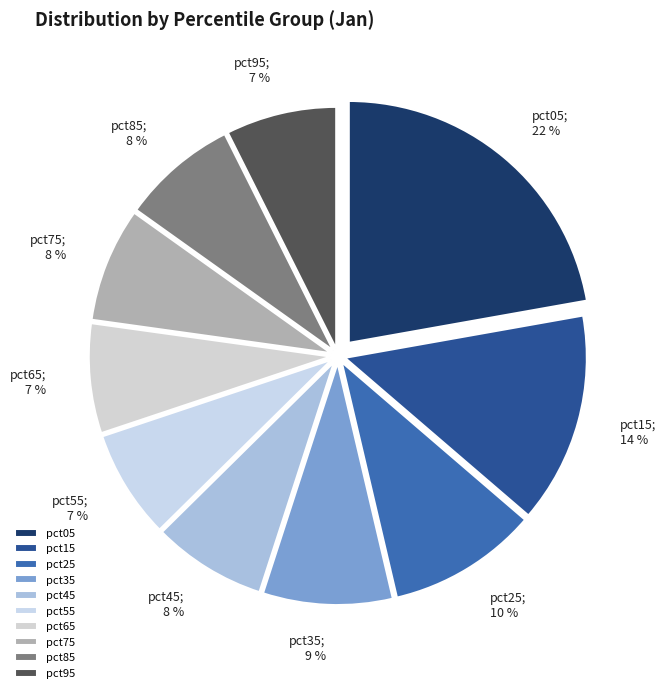

To the nearest percent, what portion does pct85 represent?

8%